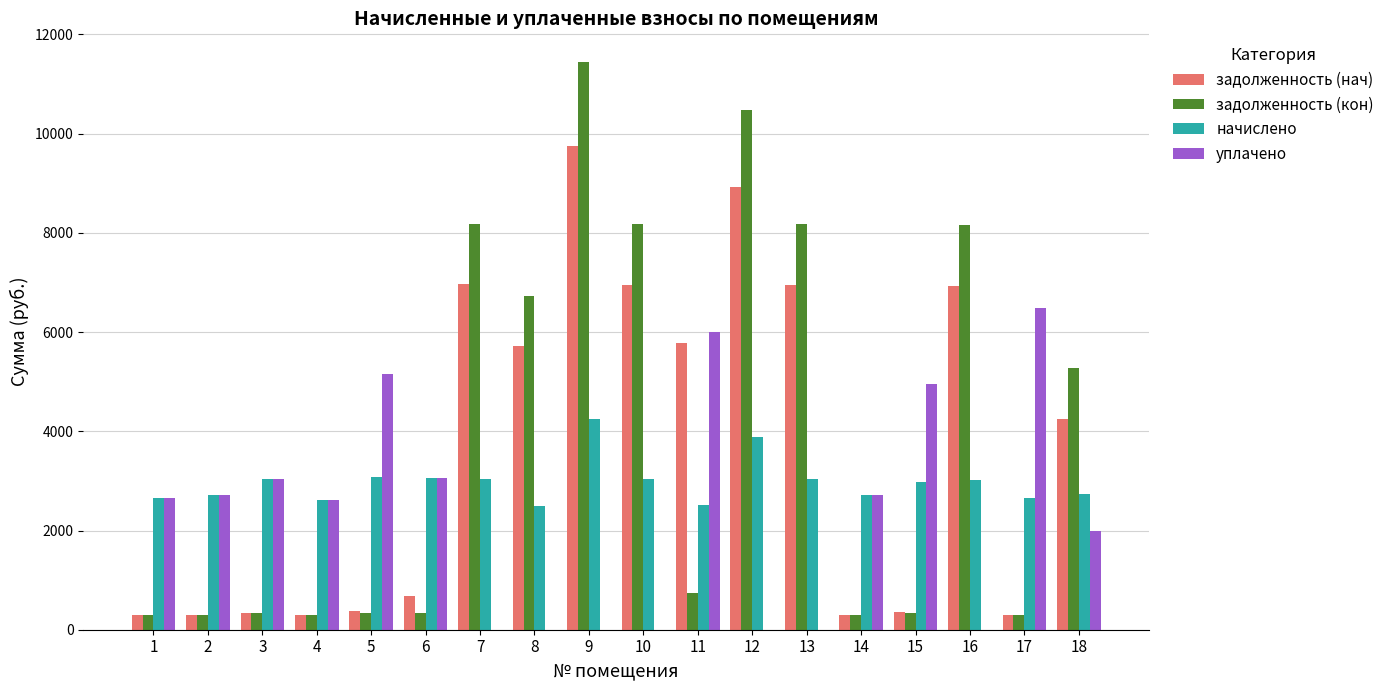

At which label does начислено reach its peak?

9